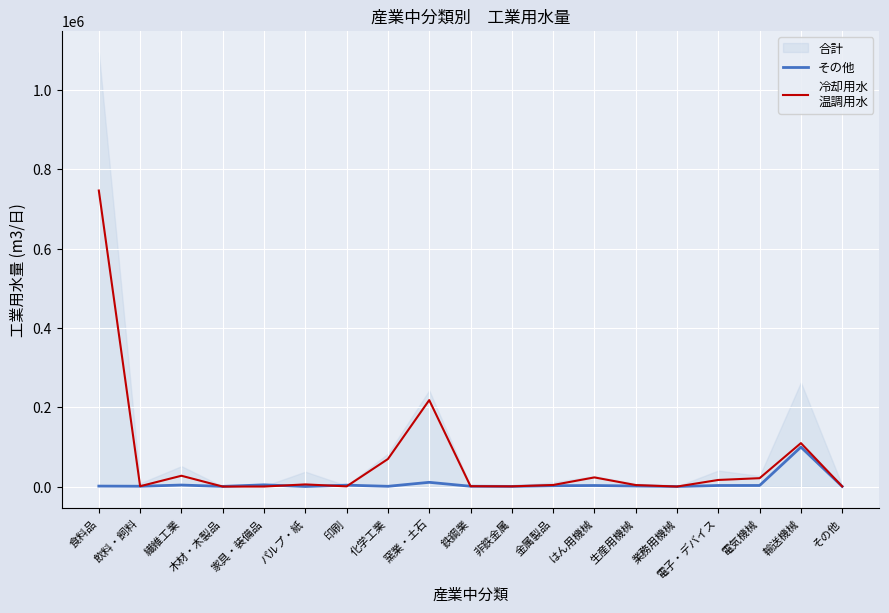

What is the value of the 冷却用水
温調用水 point at the 16th from the left?

16699